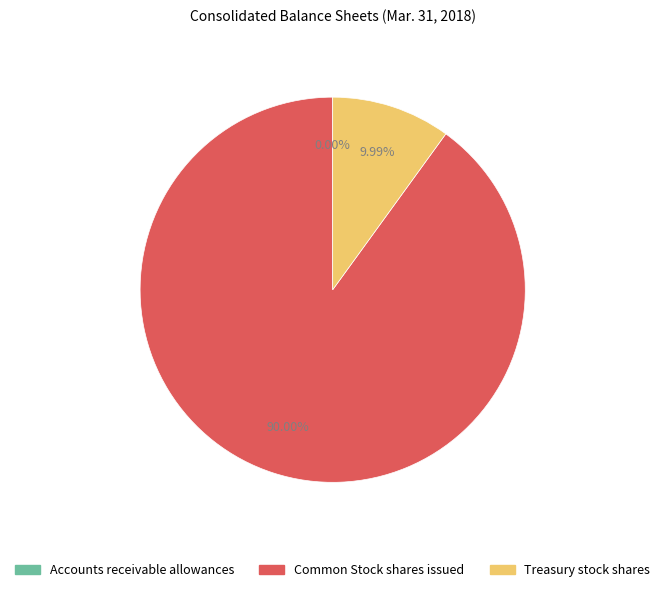

Does any single category account for the majority?

Yes